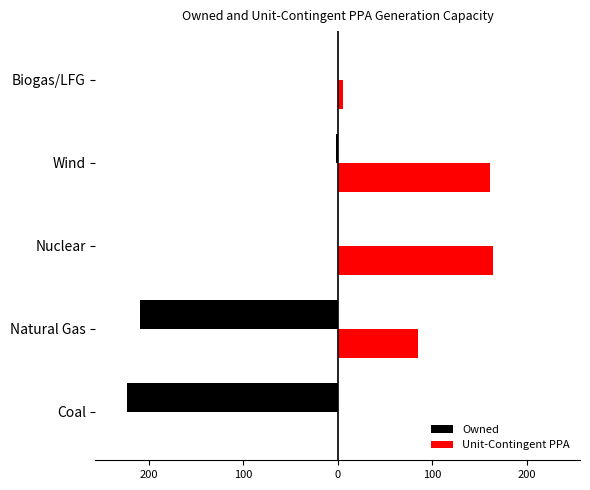

What is the maximum value for Unit-Contingent PPA?

164.0